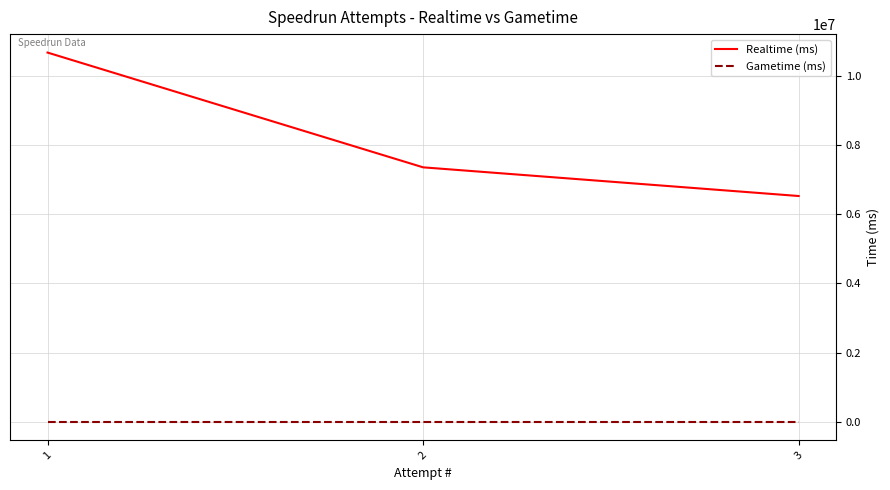

List the series in order of their peak value, lowest first.

Gametime (ms), Realtime (ms)